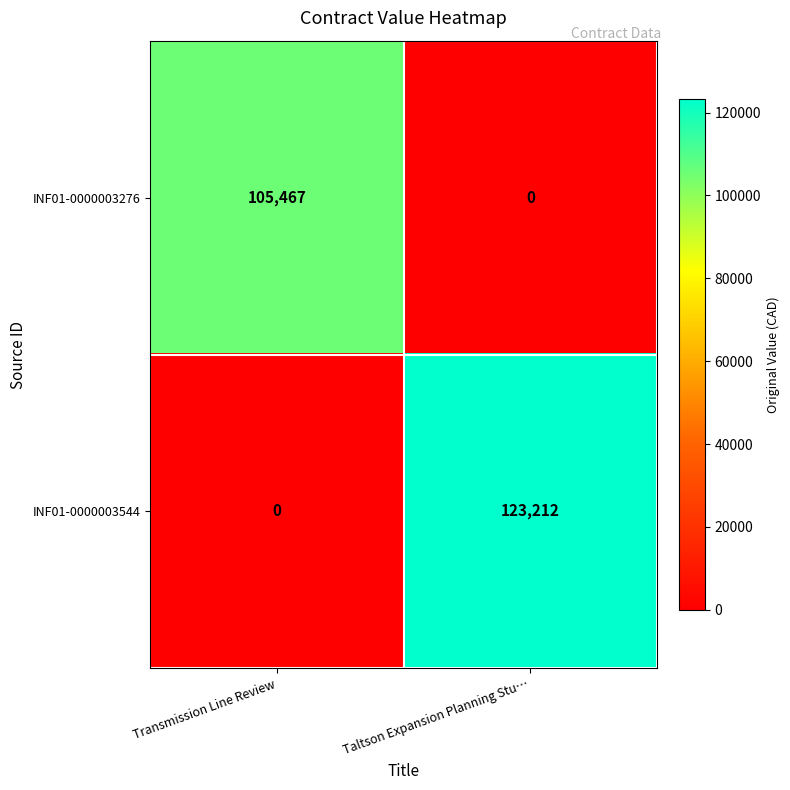

List the series in order of their peak value, highest first.

INF01-0000003544, INF01-0000003276